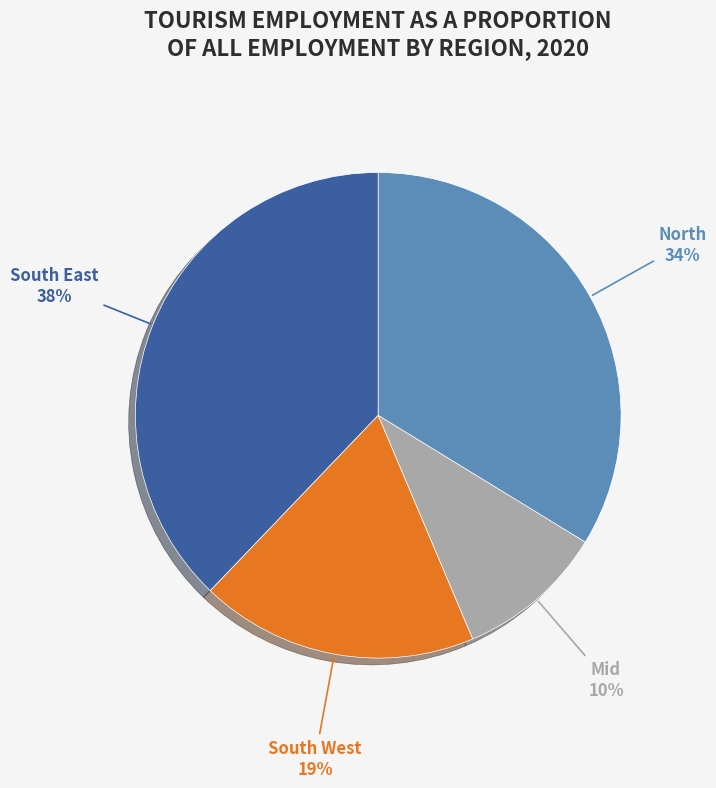

Rank the categories by value from lowest to highest.

Mid, South West, North, South East